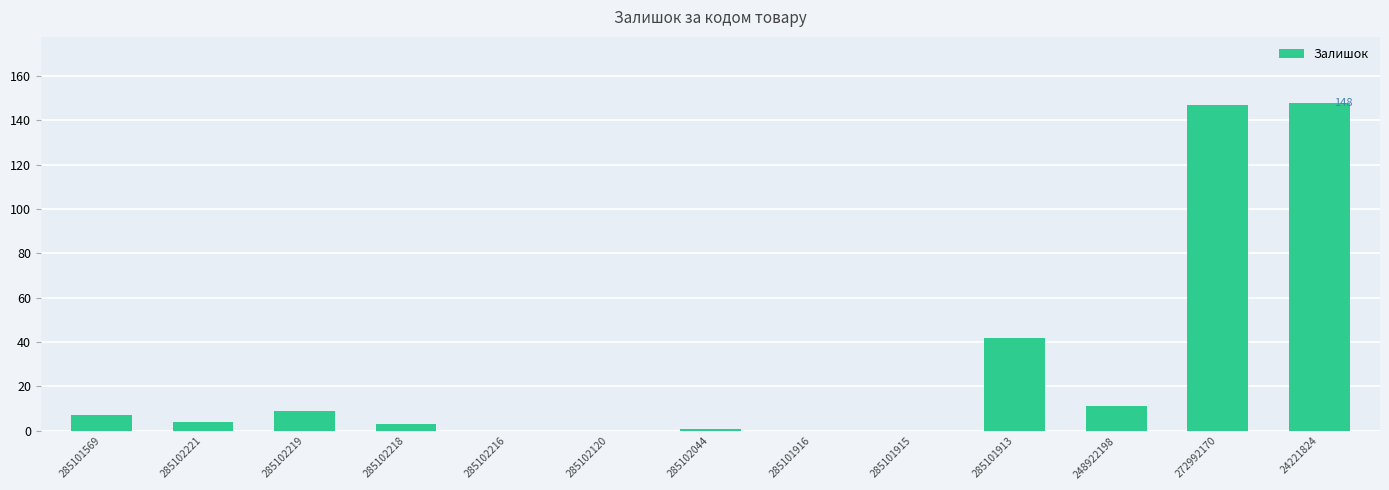

Between 24221824 and 285102221, which is larger?

24221824